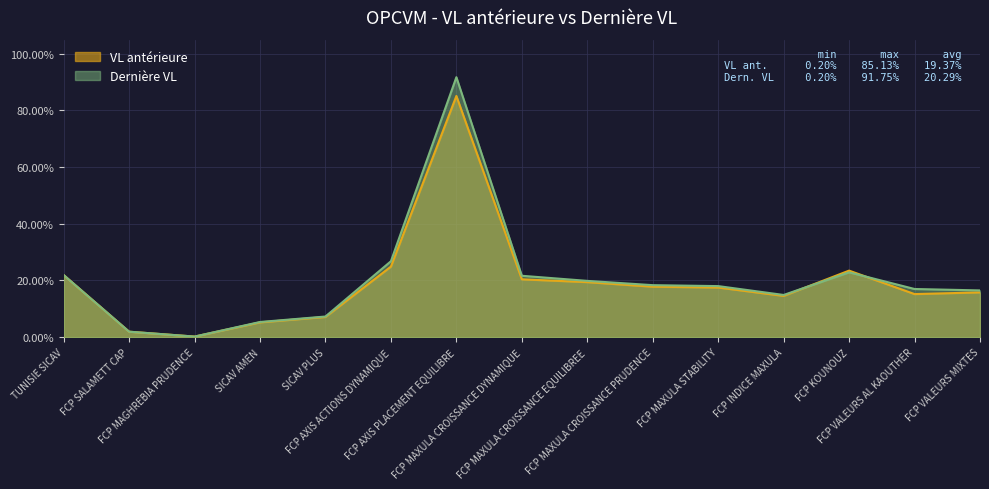

Reading right to left, transcribe all the data shown in this chart.

VL antérieure: 15.8	15.2	23.5	14.6	17.5	17.8	19.4	20.4	85.1	24.9	7.1	5.2	0.2	1.9	21.9
Dernière VL: 16.5	17.0	22.9	14.9	18.0	18.3	19.9	21.7	91.8	26.8	7.3	5.3	0.2	1.9	21.9